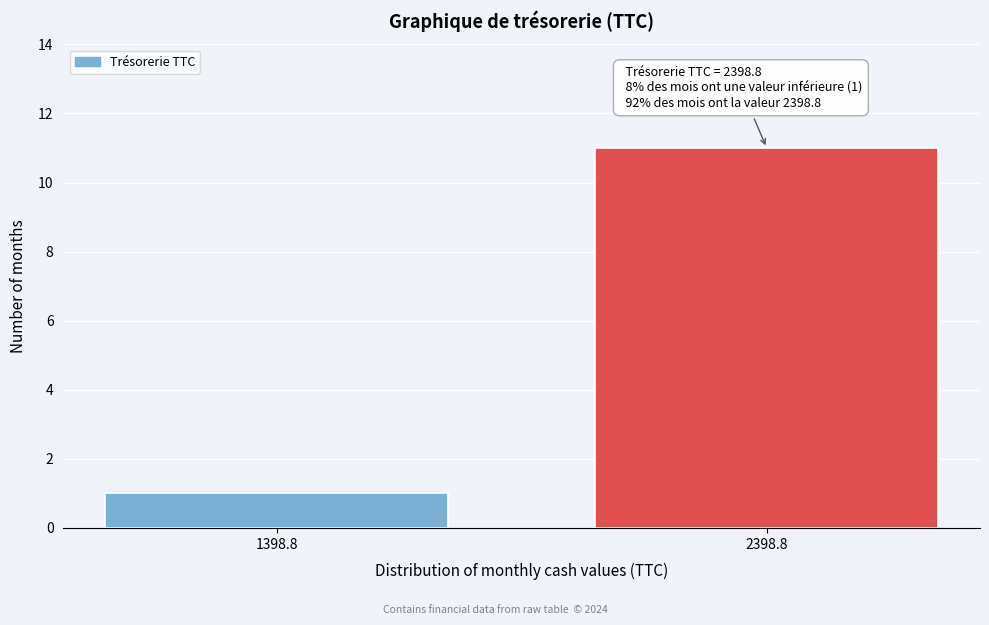

Reading right to left, transcribe all the data shown in this chart.

2398.8=11	1398.8=1